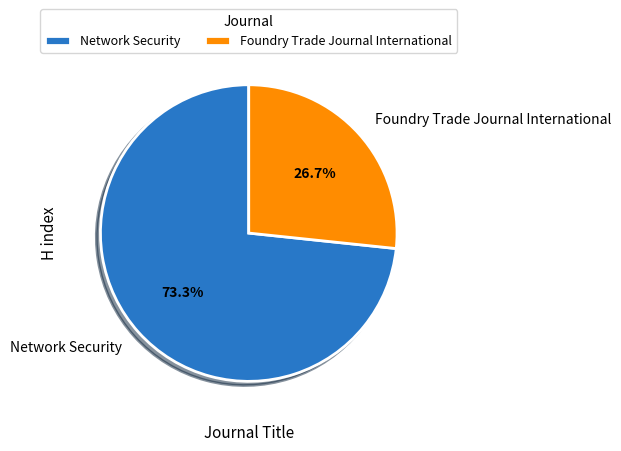

Which has a higher value, Network Security or Foundry Trade Journal International?

Network Security